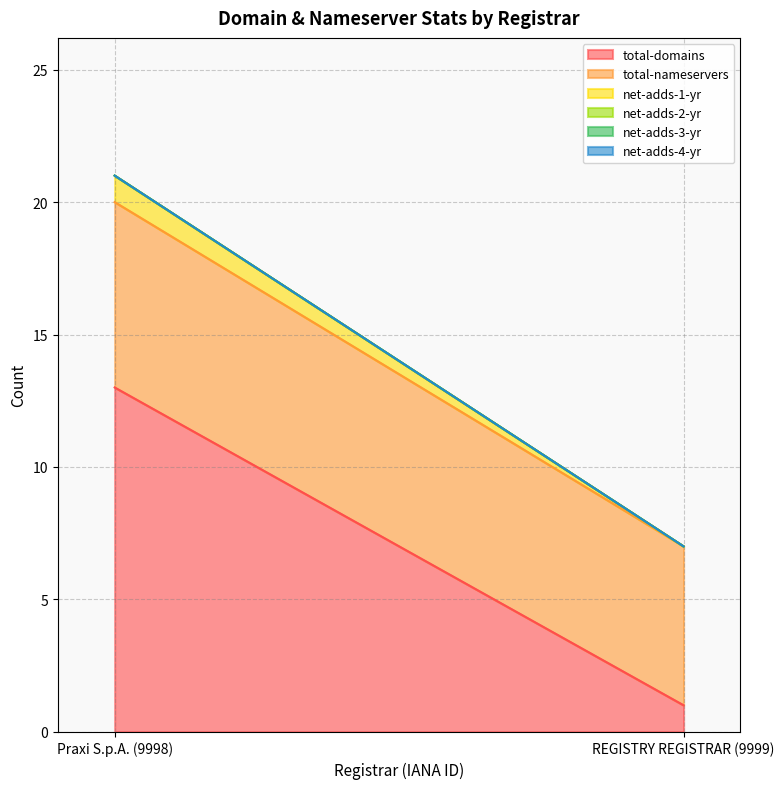

Reading left to right, extract all data points from this chart.

total-domains: Praxi S.p.A. (9998)=13	REGISTRY REGISTRAR (9999)=1
total-nameservers: Praxi S.p.A. (9998)=7	REGISTRY REGISTRAR (9999)=6
net-adds-1-yr: Praxi S.p.A. (9998)=1	REGISTRY REGISTRAR (9999)=0
net-adds-2-yr: Praxi S.p.A. (9998)=0	REGISTRY REGISTRAR (9999)=0
net-adds-3-yr: Praxi S.p.A. (9998)=0	REGISTRY REGISTRAR (9999)=0
net-adds-4-yr: Praxi S.p.A. (9998)=0	REGISTRY REGISTRAR (9999)=0